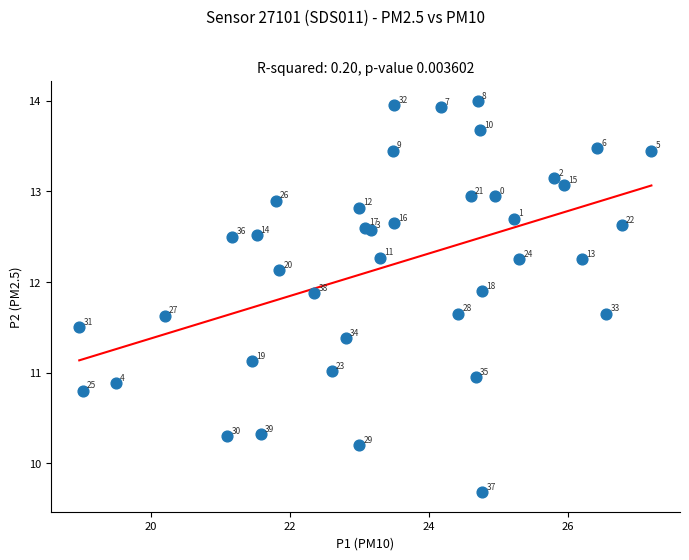

What Y value in the scatter plot is closest to 11?

11.0